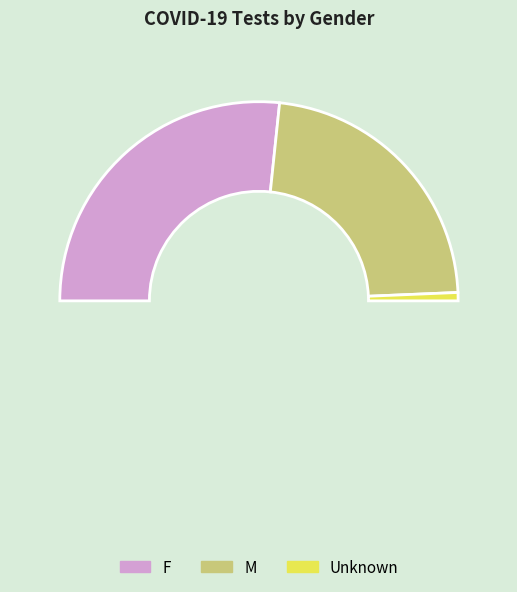

Does F represent more than half of the total?

Yes